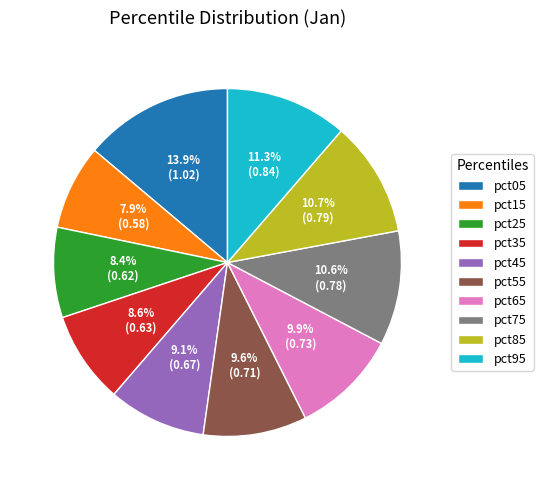

Does any single category account for the majority?

No